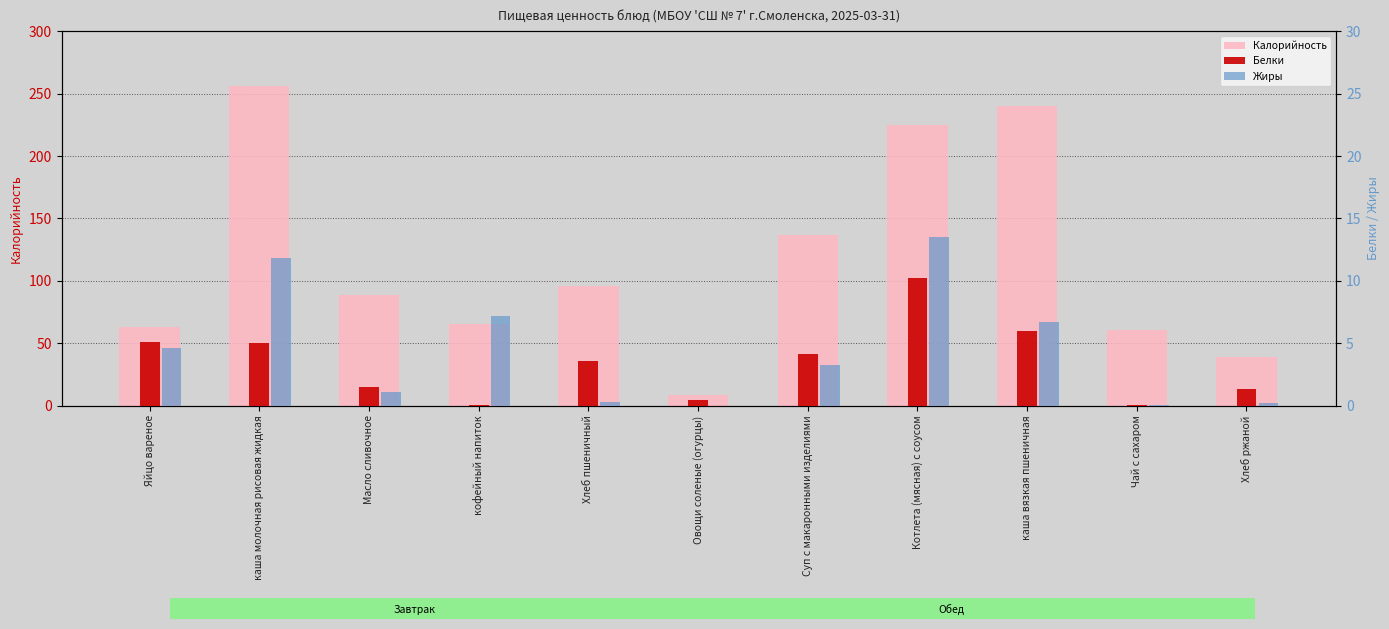

Is the value of Белки at Хлеб ржаной greater than the value of Жиры at Хлеб пшеничный?

Yes